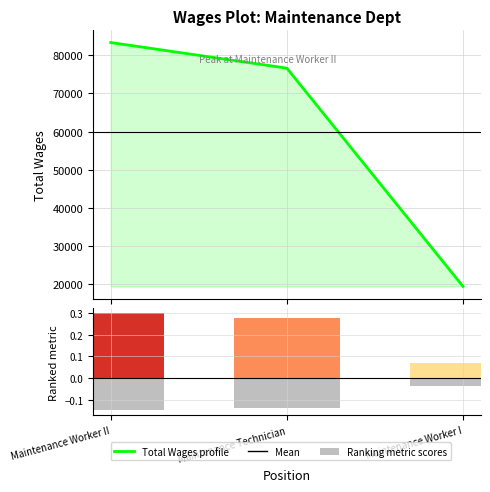

Approximately how many times larger is the value at Maintenance Worker I compared to Maintenance Technician?

0.3